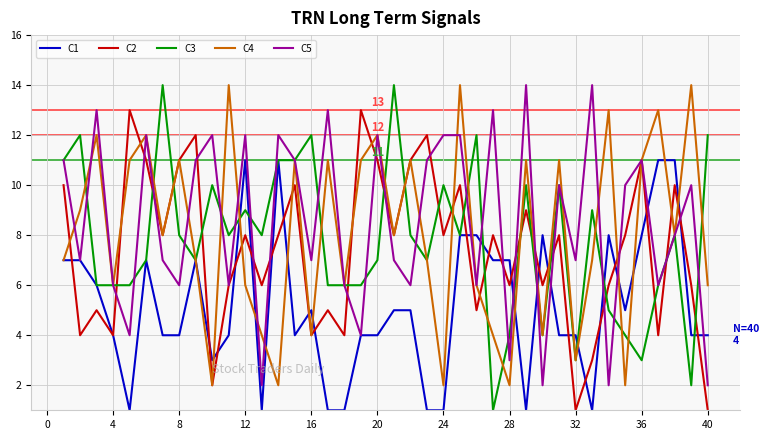

What is the greatest value displayed?

14